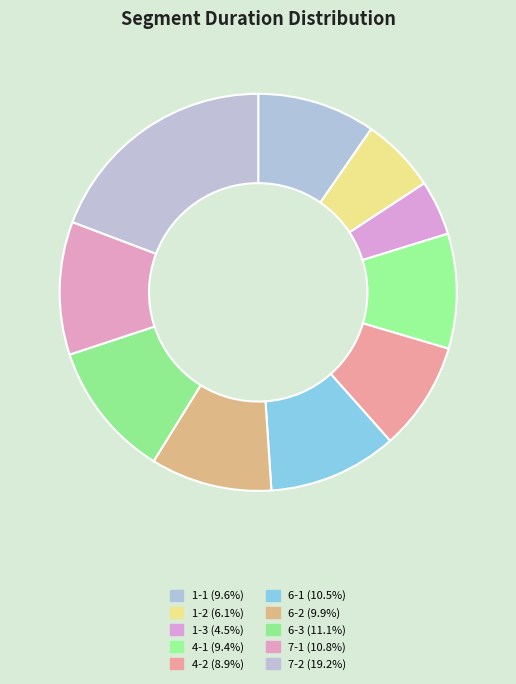

Is it true that 7-2 is 19% of the pie?

True